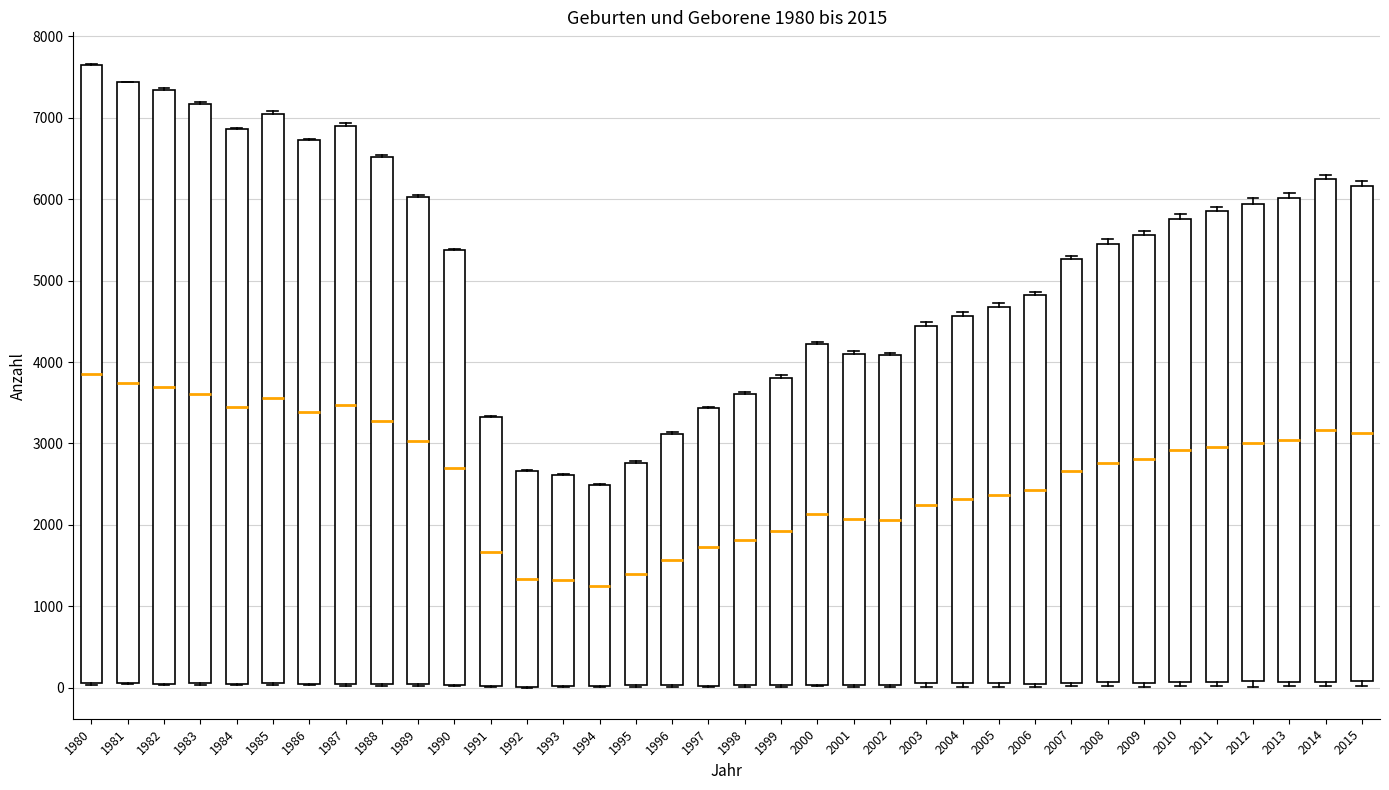

Which box is the tallest, from its lower edge to its upper edge?

1980